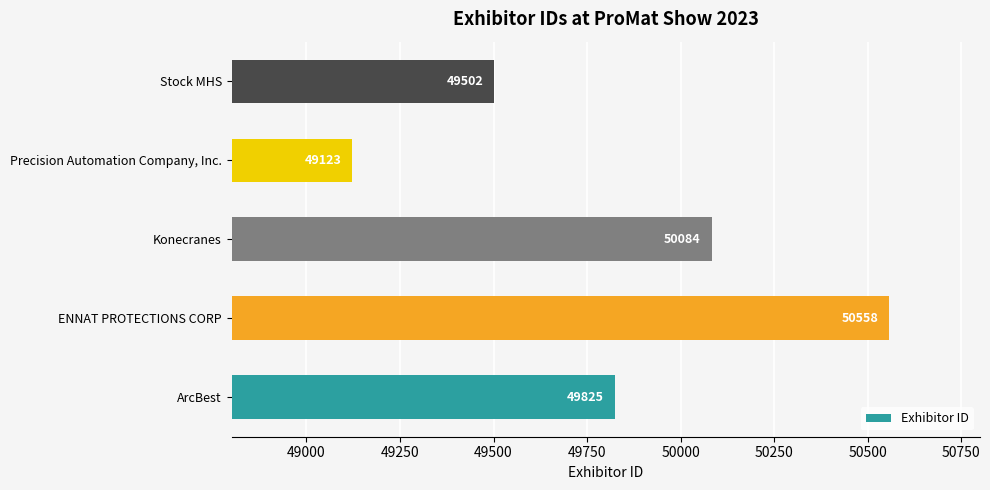

Rank the categories by value from highest to lowest.

ENNAT PROTECTIONS CORP, Konecranes, ArcBest, Stock MHS, Precision Automation Company, Inc.